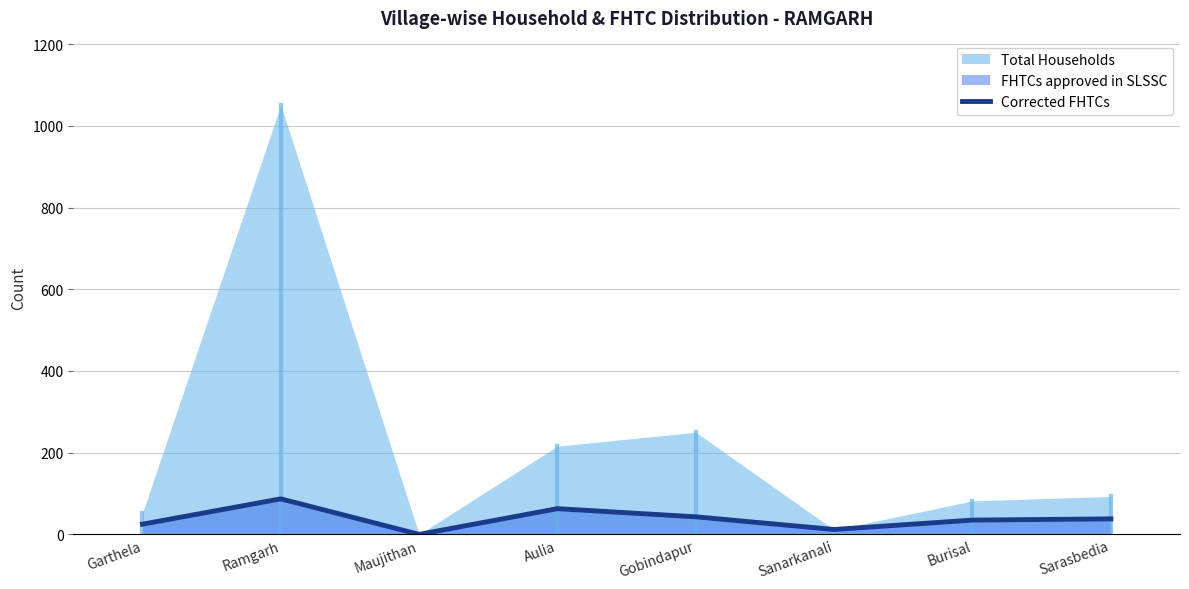

How many points are higher than both their immediate neighbors (excluding endpoints)?

2